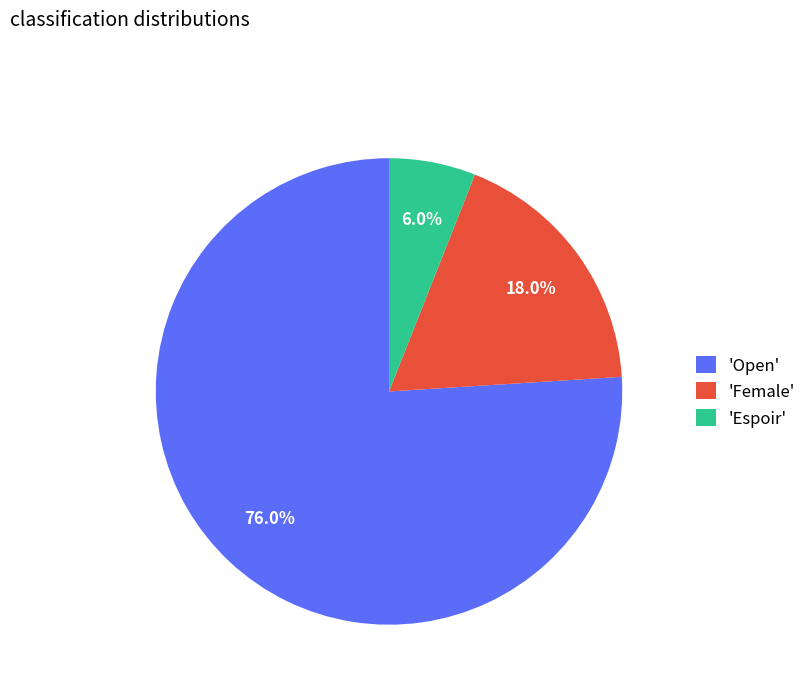

Which has a higher value, 'Open' or 'Female'?

'Open'